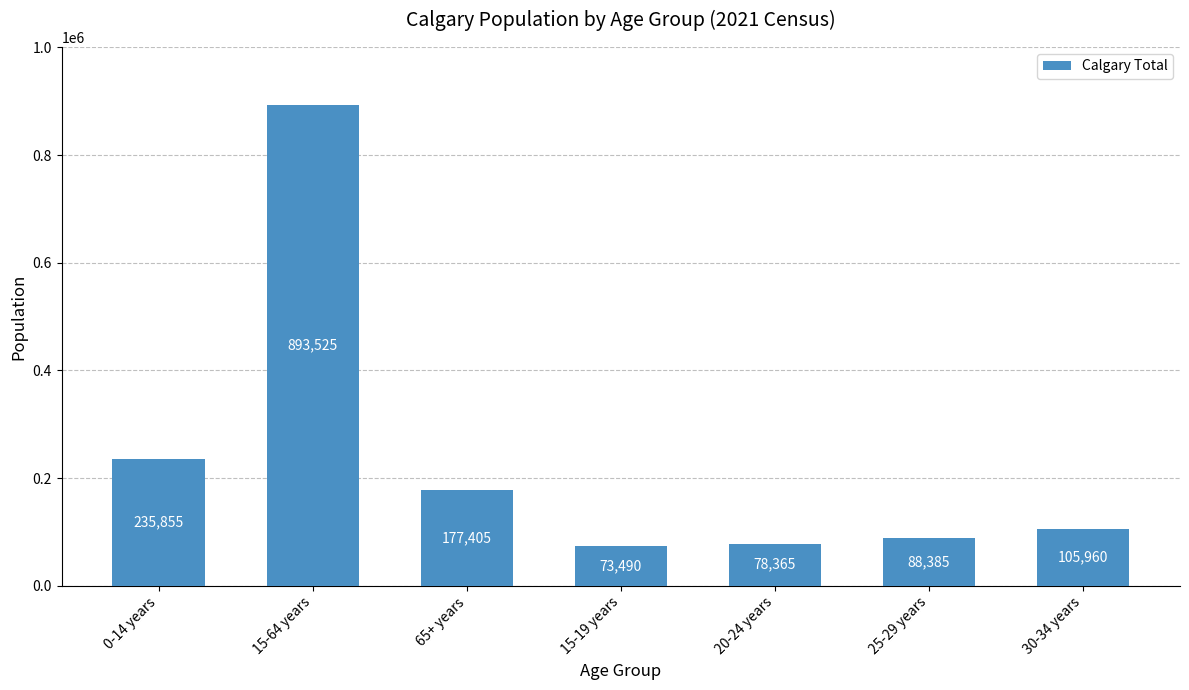

Rank the categories by value from highest to lowest.

15-64 years, 0-14 years, 65+ years, 30-34 years, 25-29 years, 20-24 years, 15-19 years